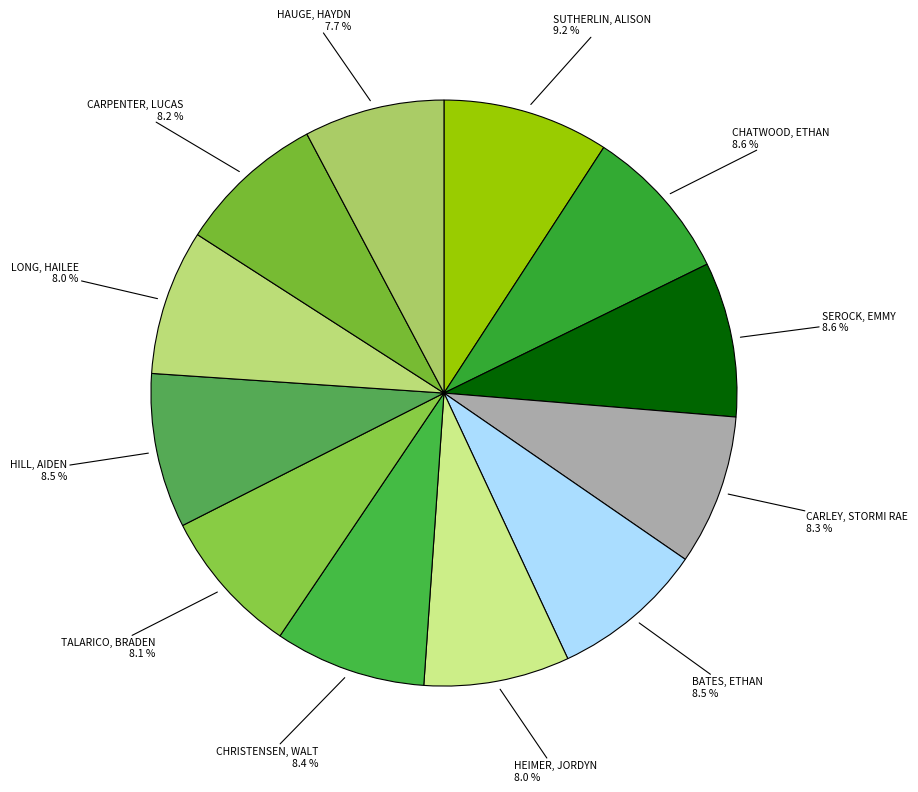

Count the number of slices in the pie.

12